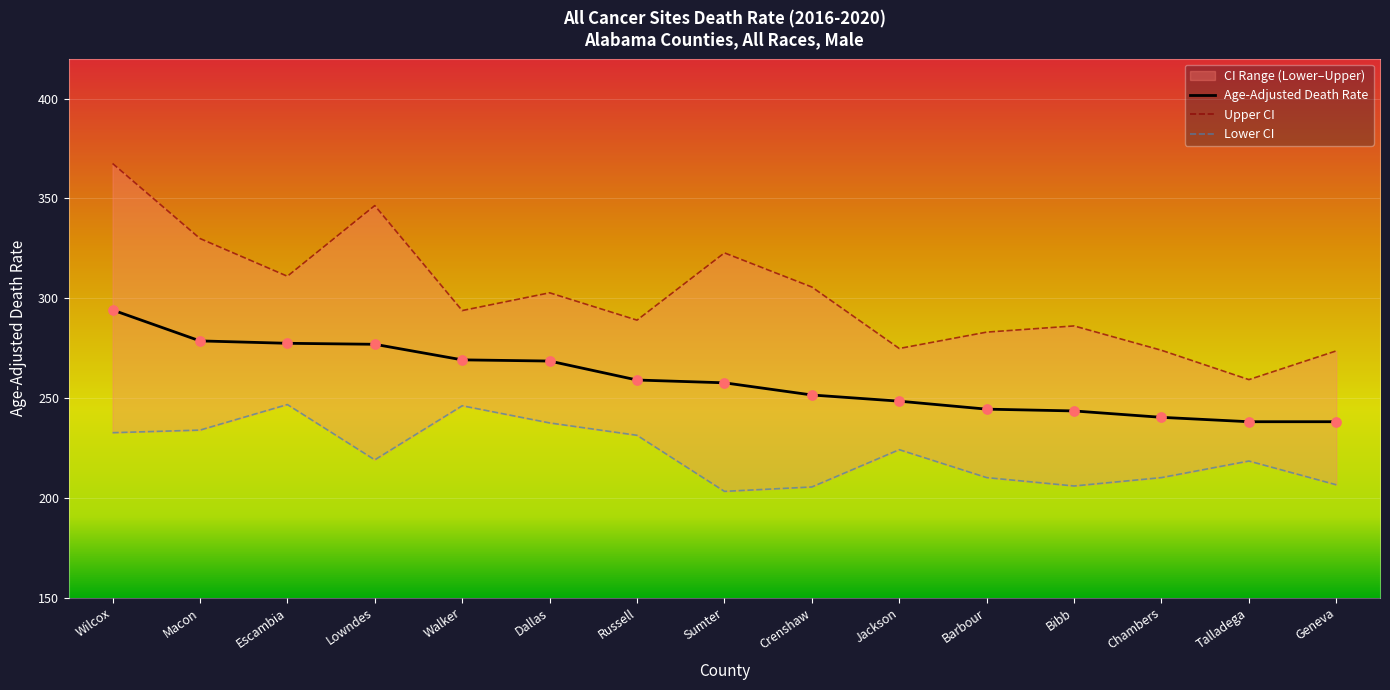

Which series reaches the minimum Y coordinate?

Lower CI